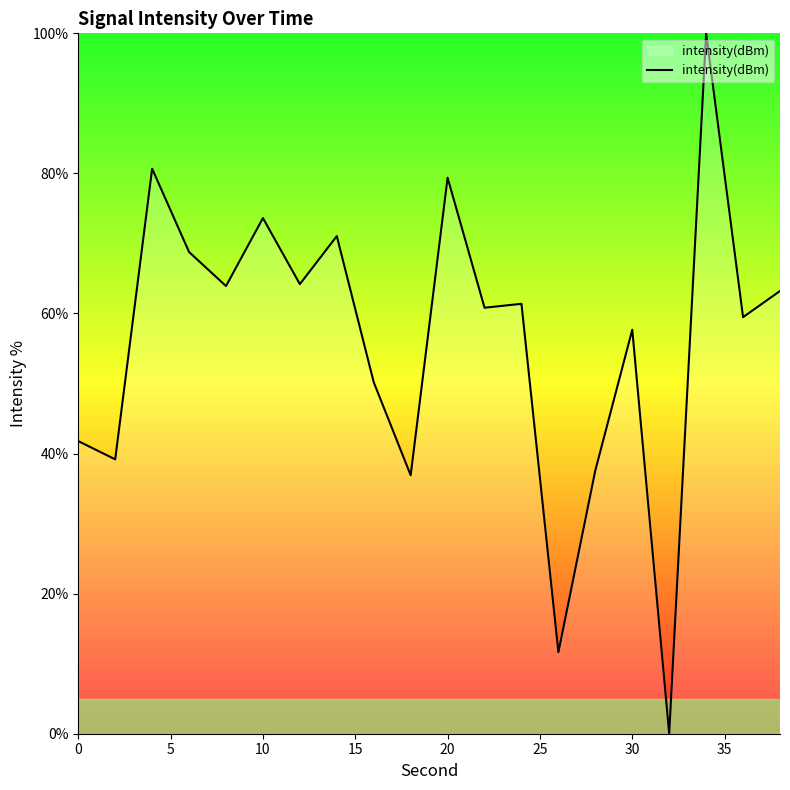

What is the difference between the second highest and minimum values?

80.7